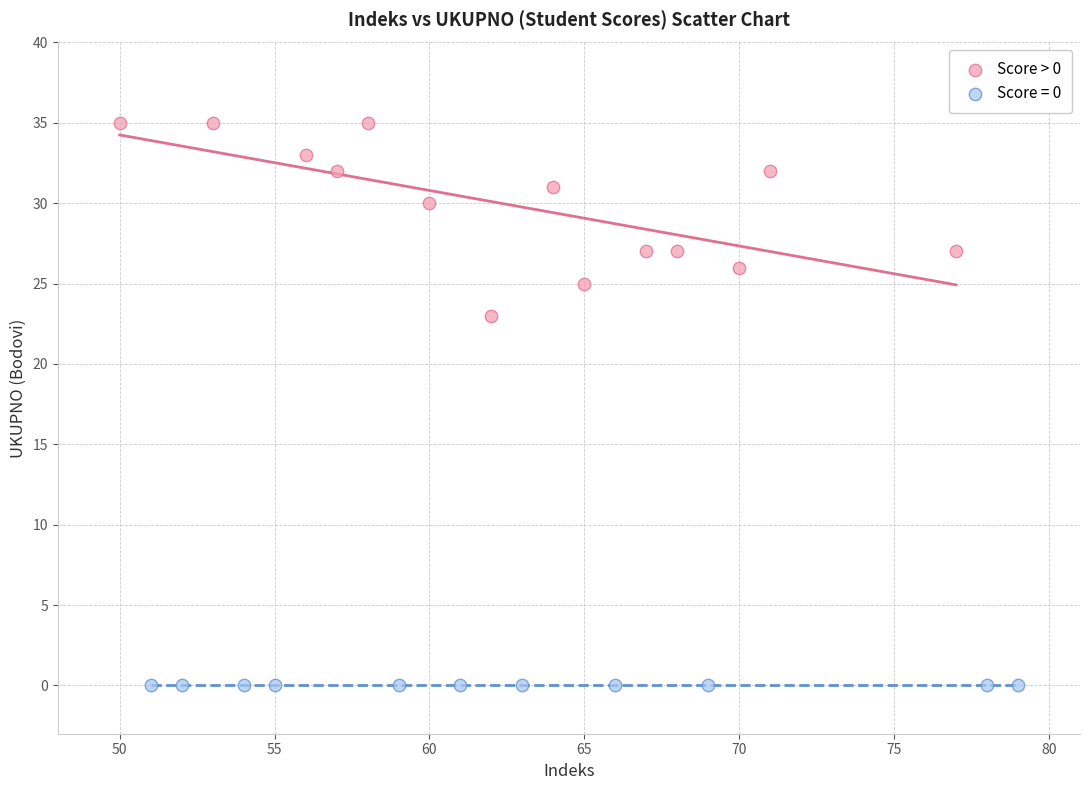

Which series contains the highest Y value?

Score > 0